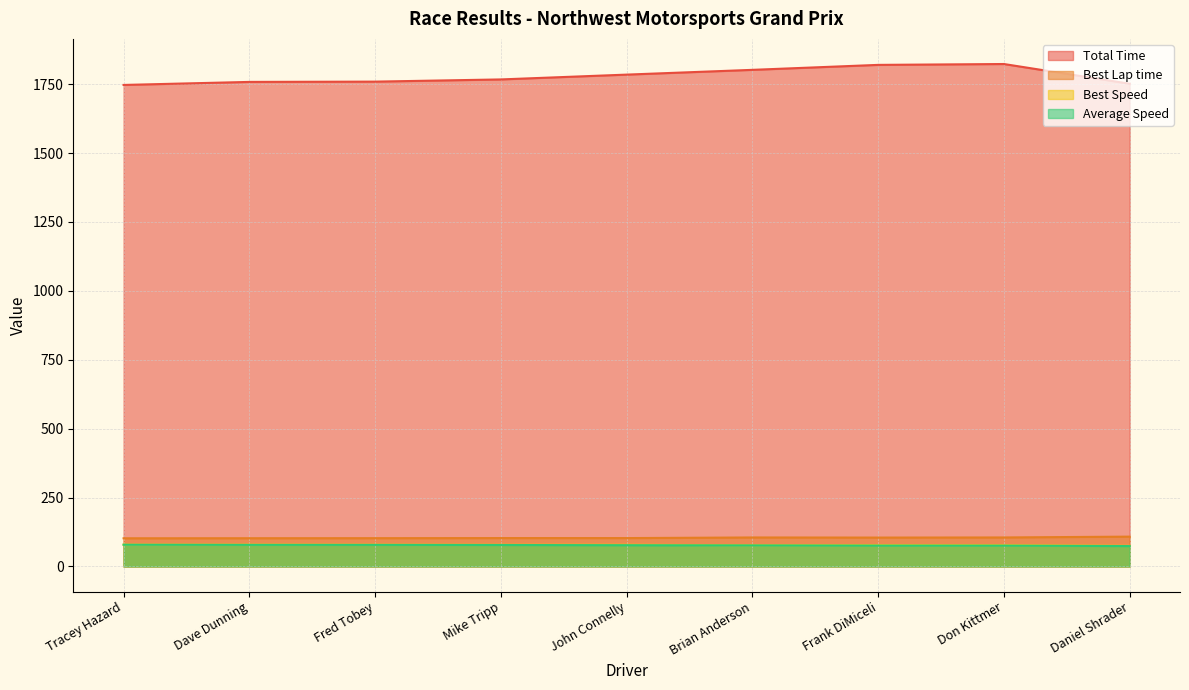

List the series in order of their peak value, highest first.

Total Time, Best Lap time, Best Speed, Average Speed